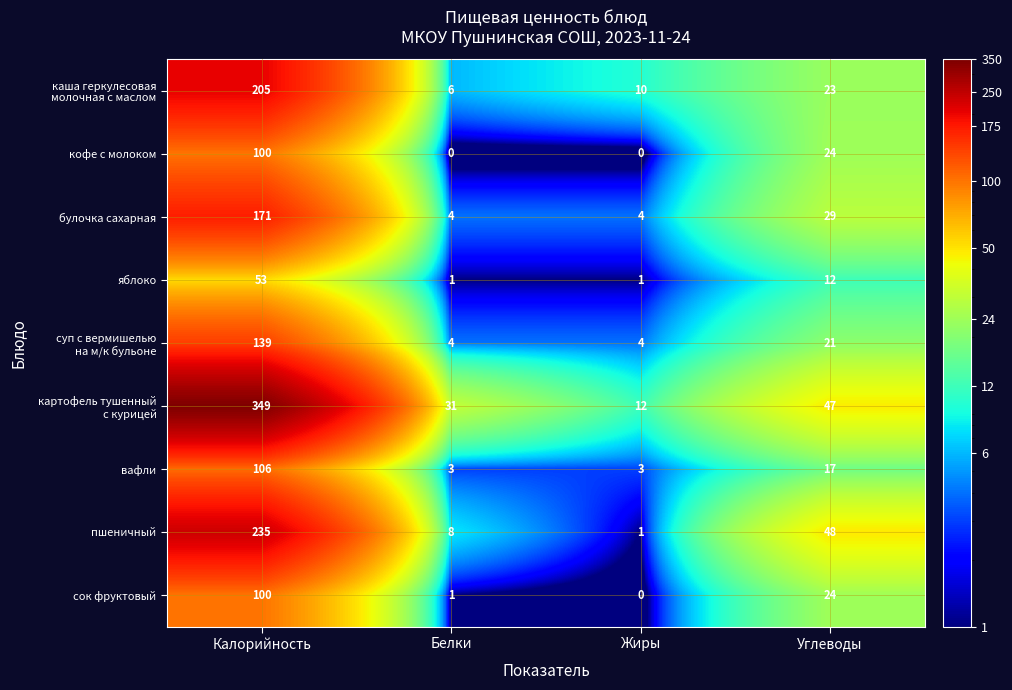

True or false: сок фруктовый has a value of 2 at Белки.

False